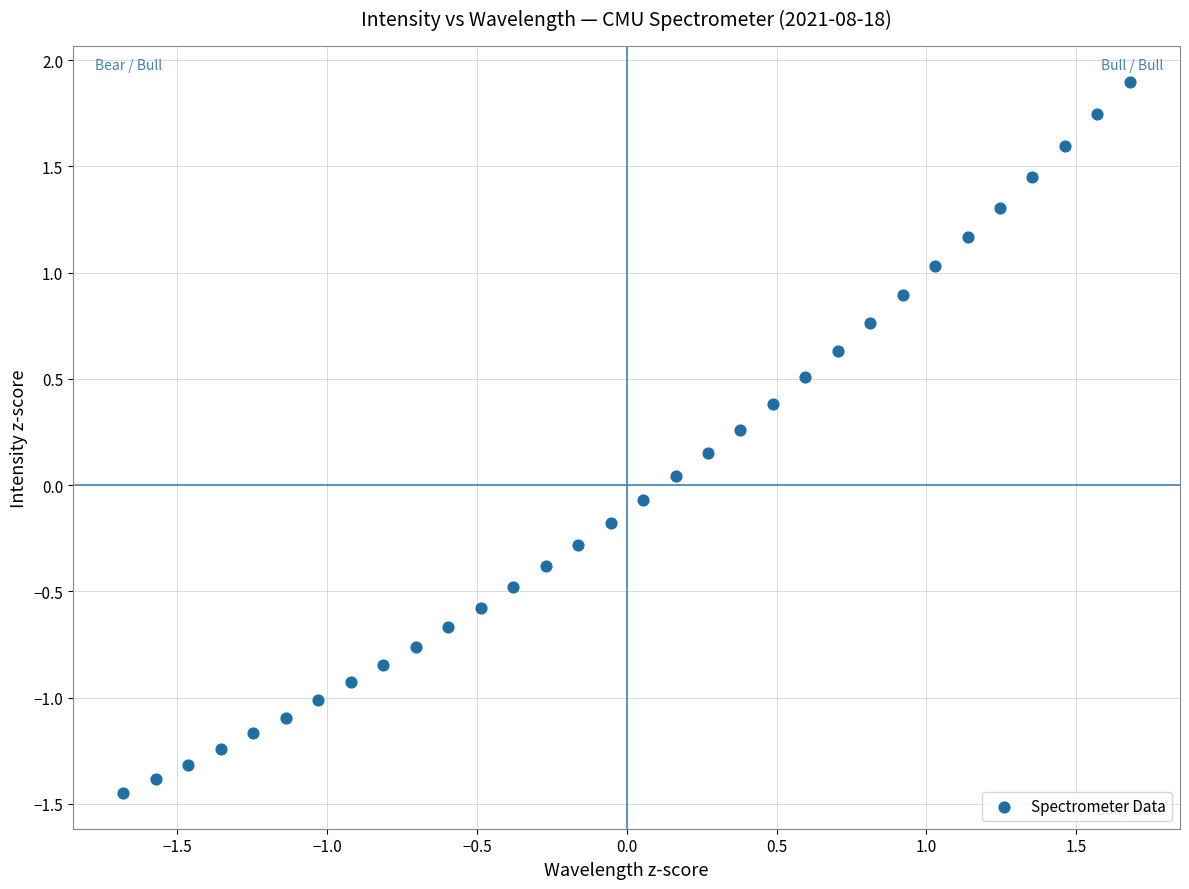

What is the range of X values (max minus min)?

3.4